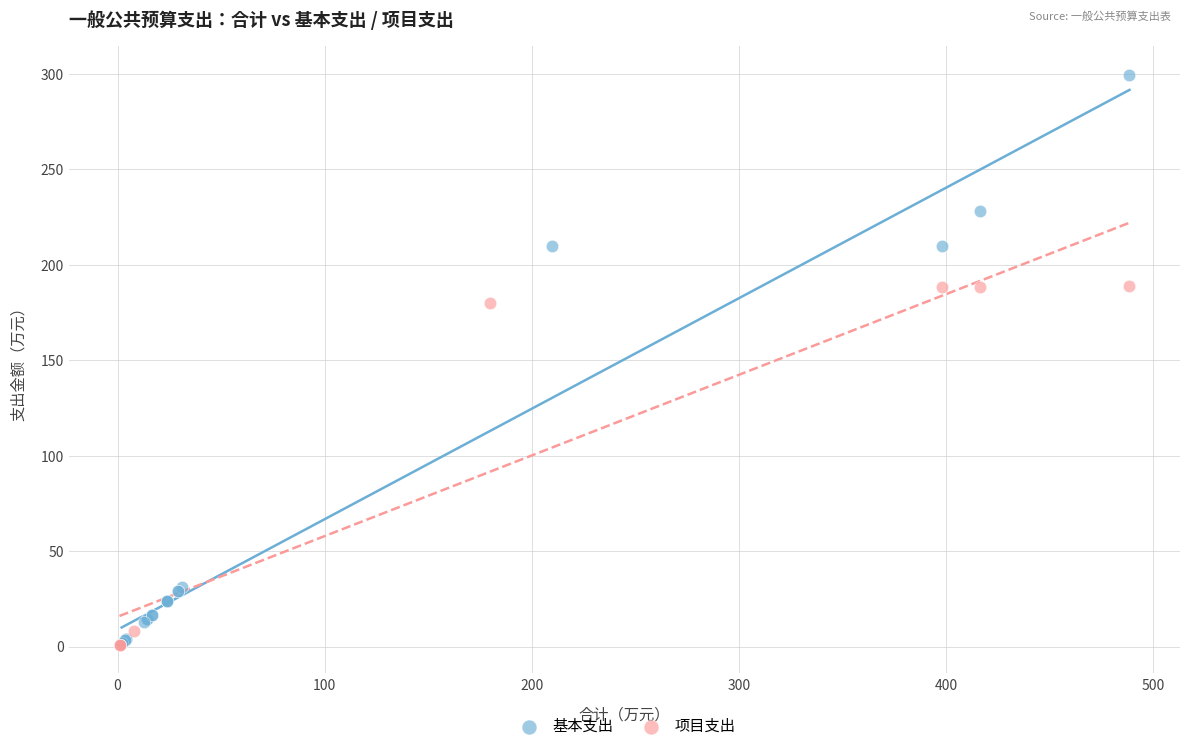

Which series reaches the maximum Y coordinate?

基本支出